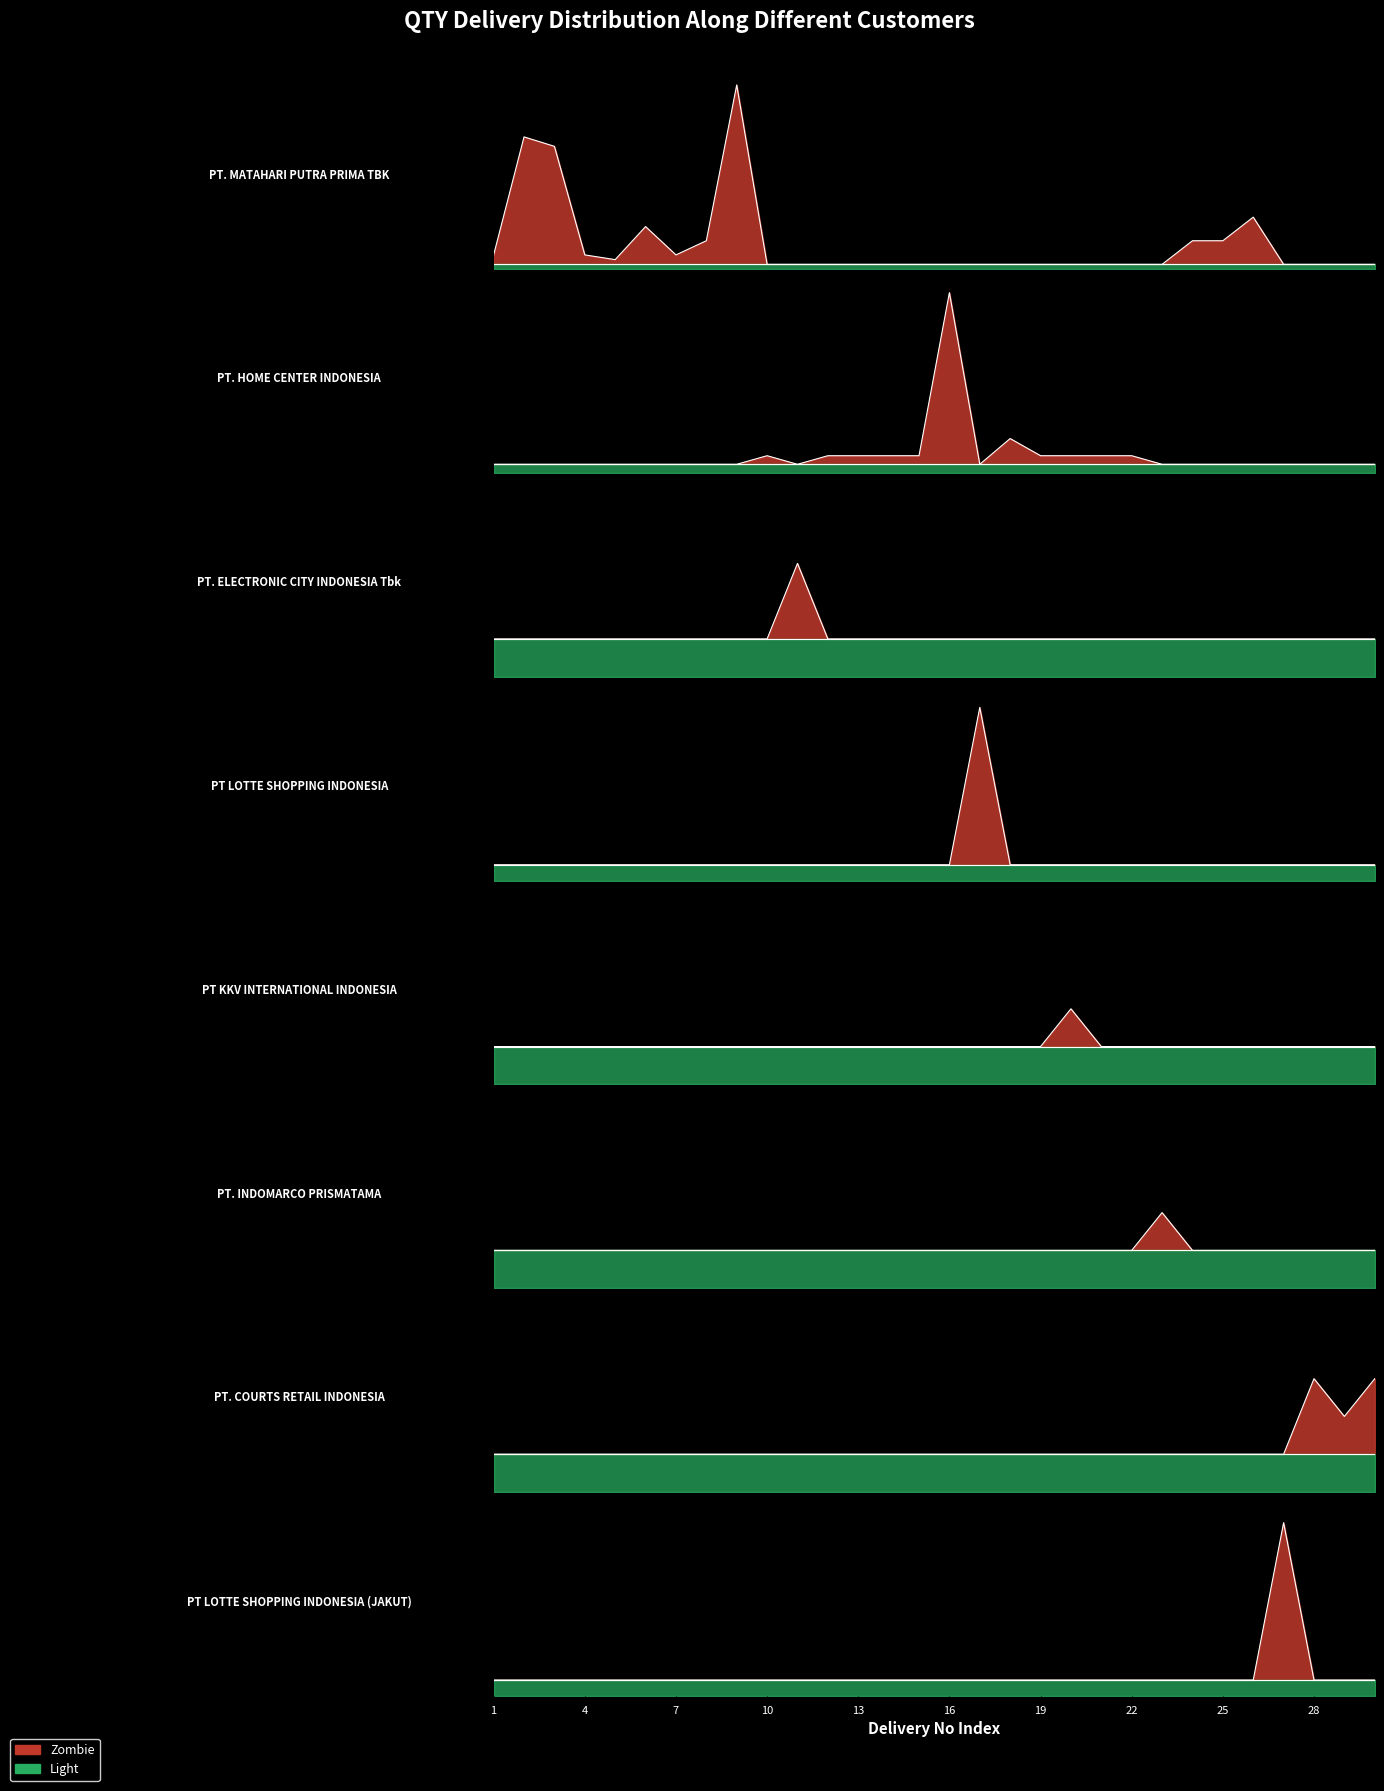

Reading left to right, list all the values displayed in this chart.

Zombie: 2	27	25	2	1	8	2	5	38	1	2	1	1	1	1	20	10	3	1	1	1	1	1	5	5	10	10	2	1	2
Light: 1	2	1	1	1	1	1	1	2	1	1	1	1	1	1	1	1	1	1	1	1	1	1	1	1	1	1	1	1	1